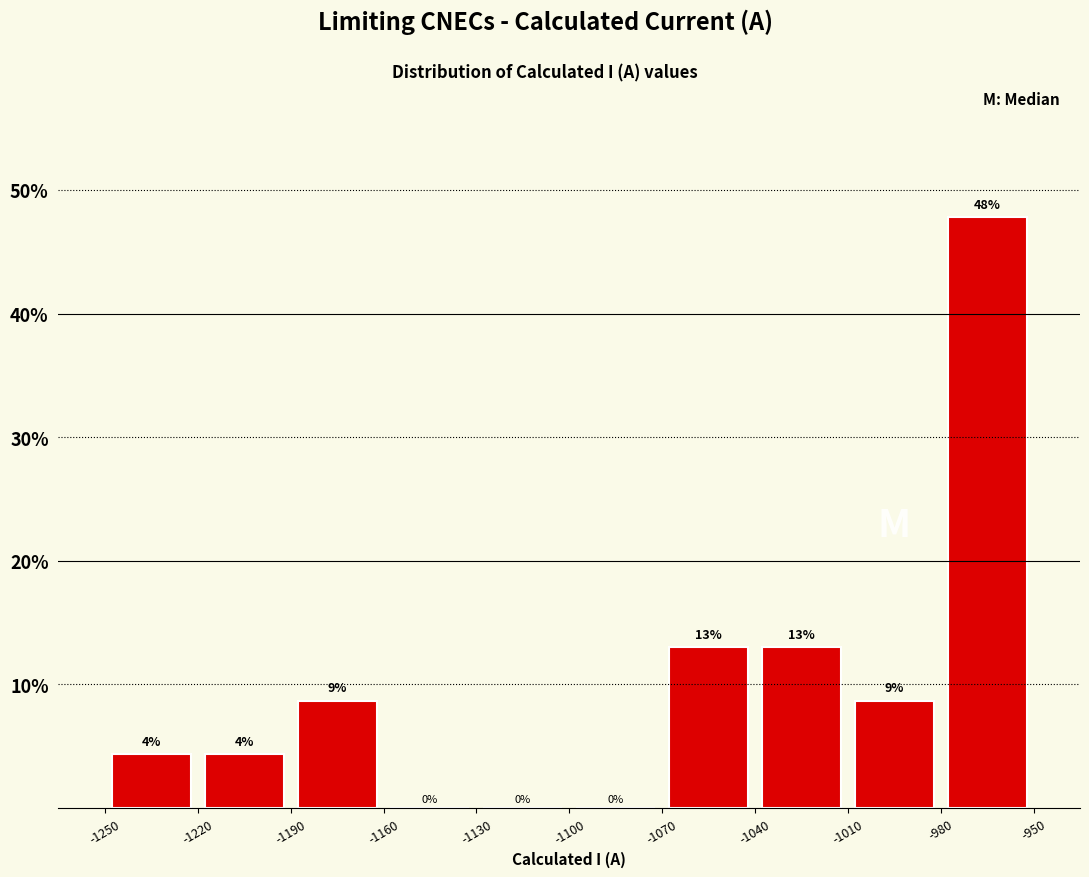

Over which range of the x-axis is the bar tallest?

-980 to -950